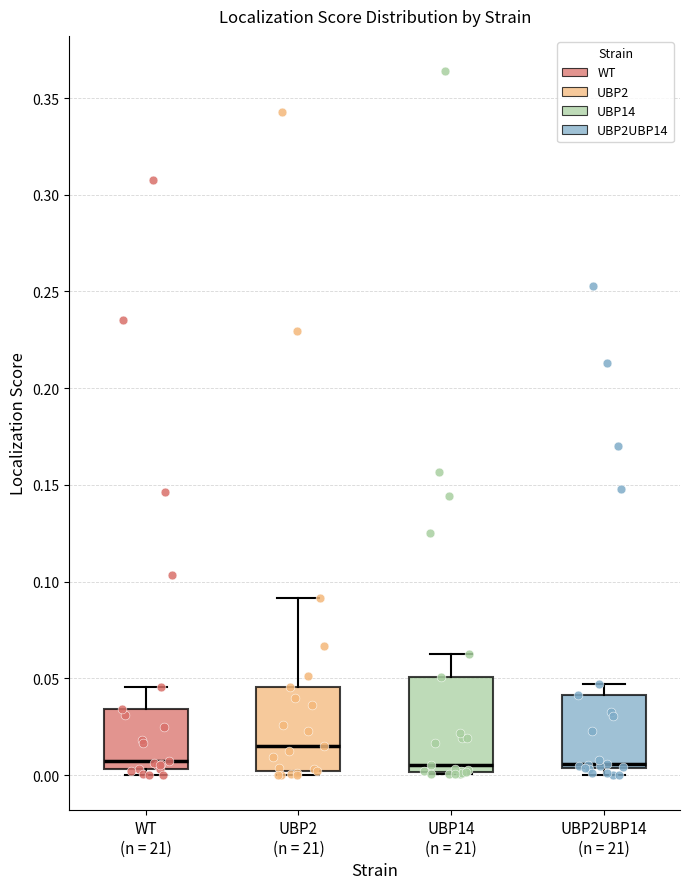

Reading left to right, read every box against the y-axis: the position of its median line, the range the box covers, and the ends of its whiskers. The values are not printed on the chart, so give them approximately, as read against the axis.

WT (n = 21): median 0.005 (just above the box's lower edge), box 0.005 to 0.035, whiskers 0.000 to 0.045
UBP2 (n = 21): median 0.015, box 0.000 to 0.045, whiskers 0.000 (just below the box's lower edge) to 0.090
UBP14 (n = 21): median 0.005, box 0.000 to 0.050, whiskers 0.000 to 0.060
UBP2UBP14 (n = 21): median 0.005 (just above the box's lower edge), box 0.005 to 0.040, whiskers 0.000 to 0.045